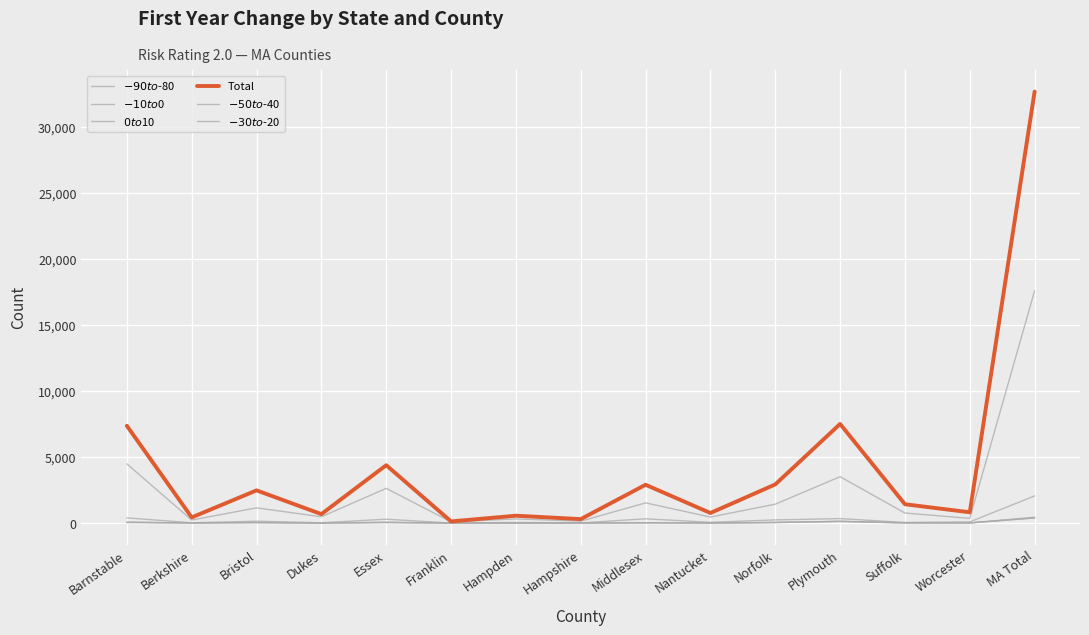

How many lines are shown in the chart?

6